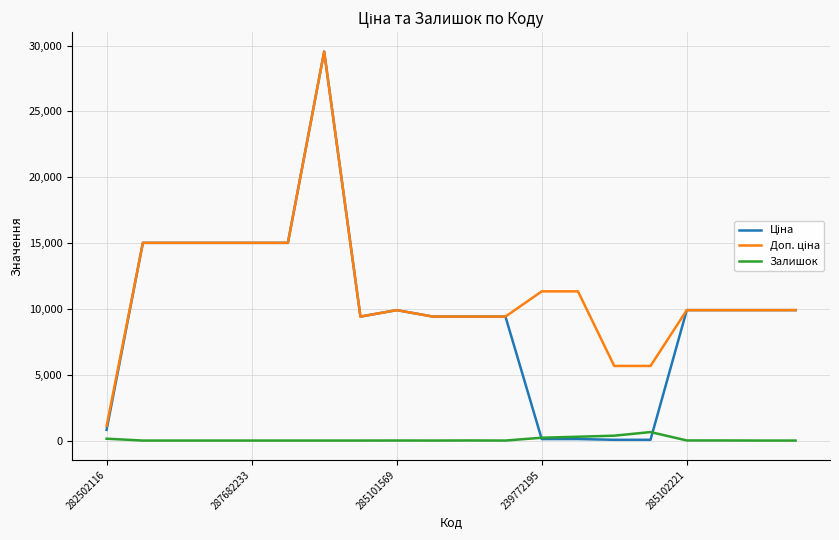

What is the maximum value shown in the chart?

29548.9